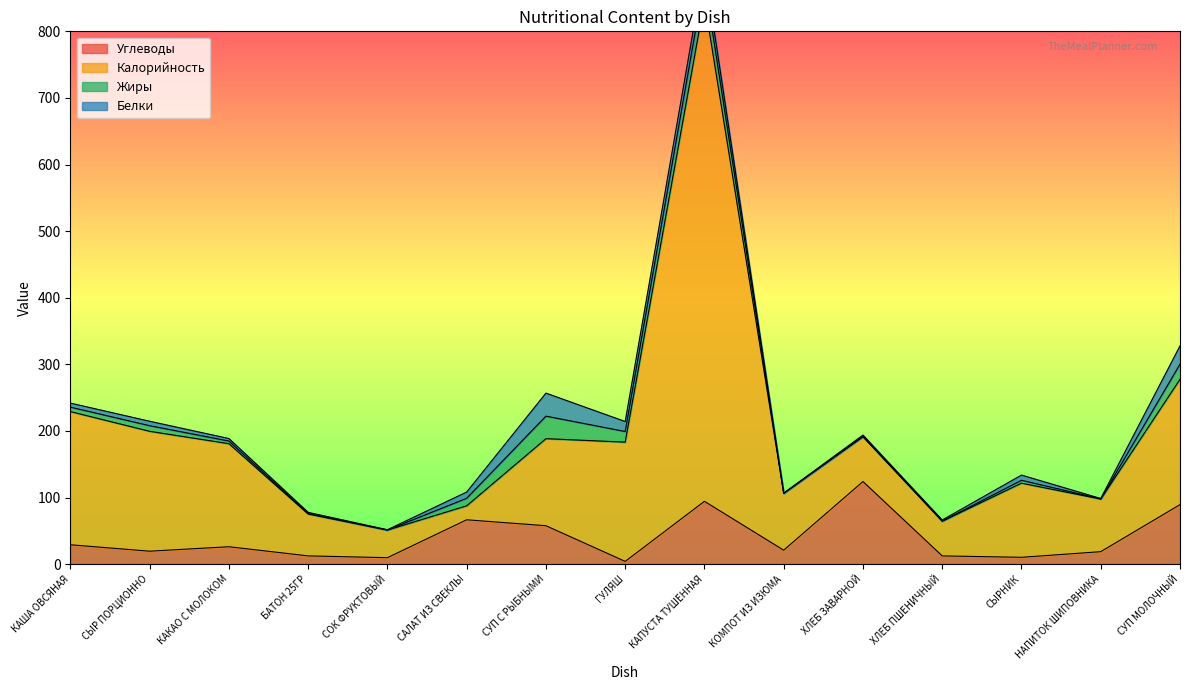

The value of Углеводы at КОМПОТ ИЗ ИЗЮМА is 20.9. True or false?

True